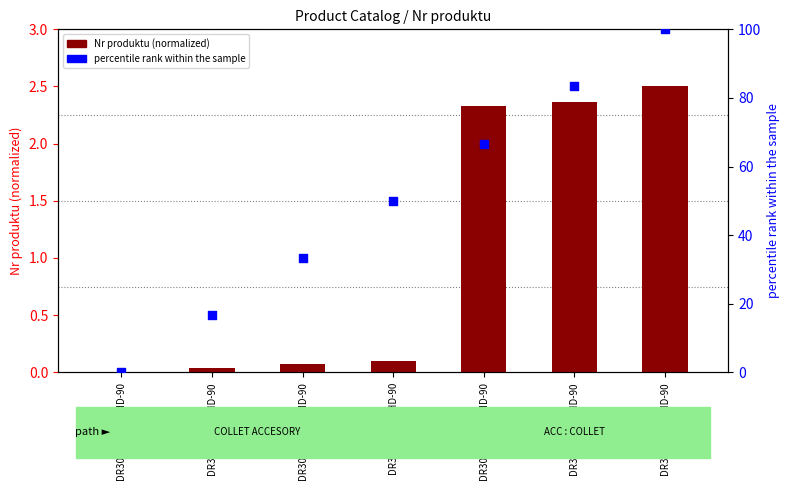

What are all the series names shown in the legend?

Nr produktu (normalized), percentile rank within the sample